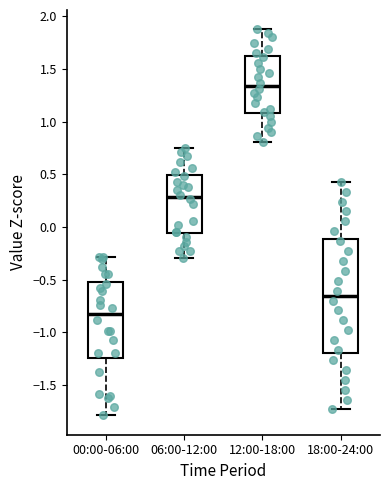

Comparing the boxes themselves (not the whiskers), which one is the tallest?

18:00-24:00